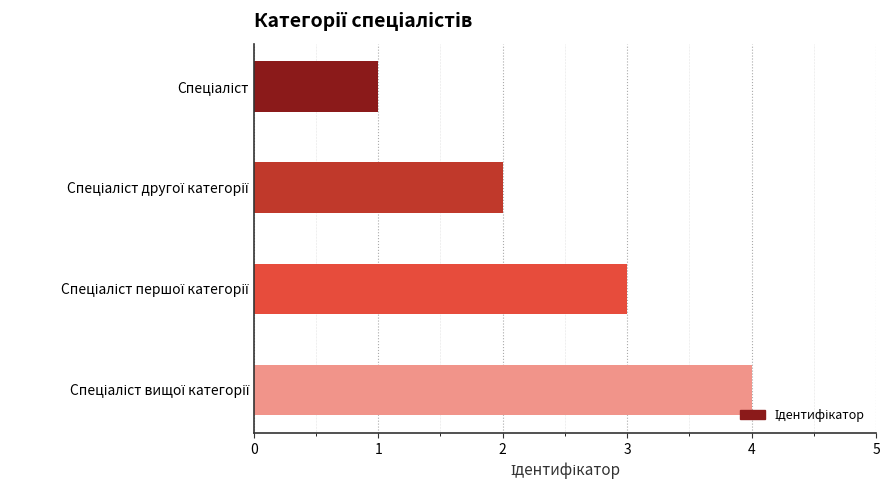

What is the maximum value shown in the chart?

4